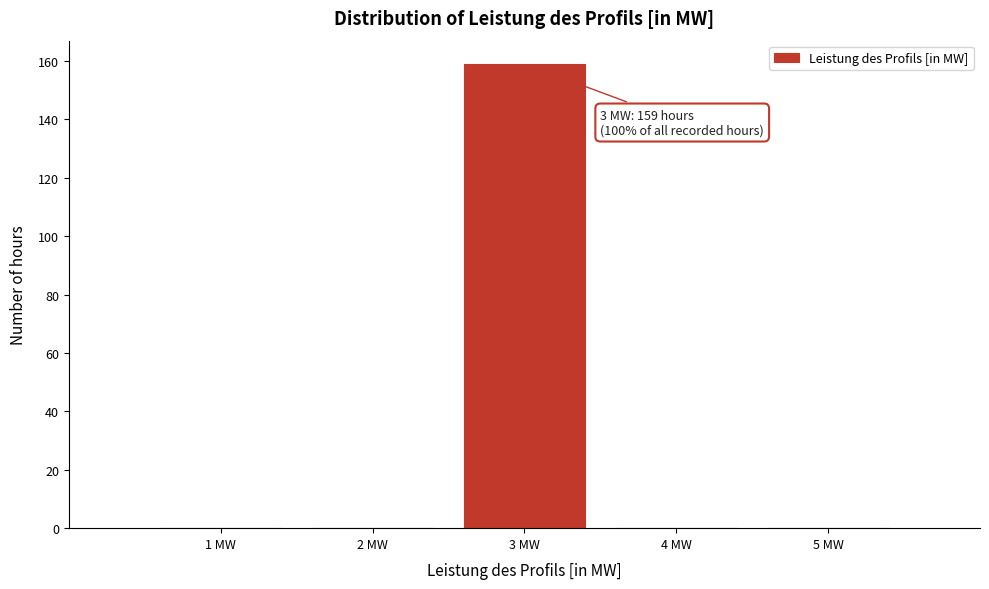

Which range on the x-axis has the tallest bar?

2.5 to 3.5